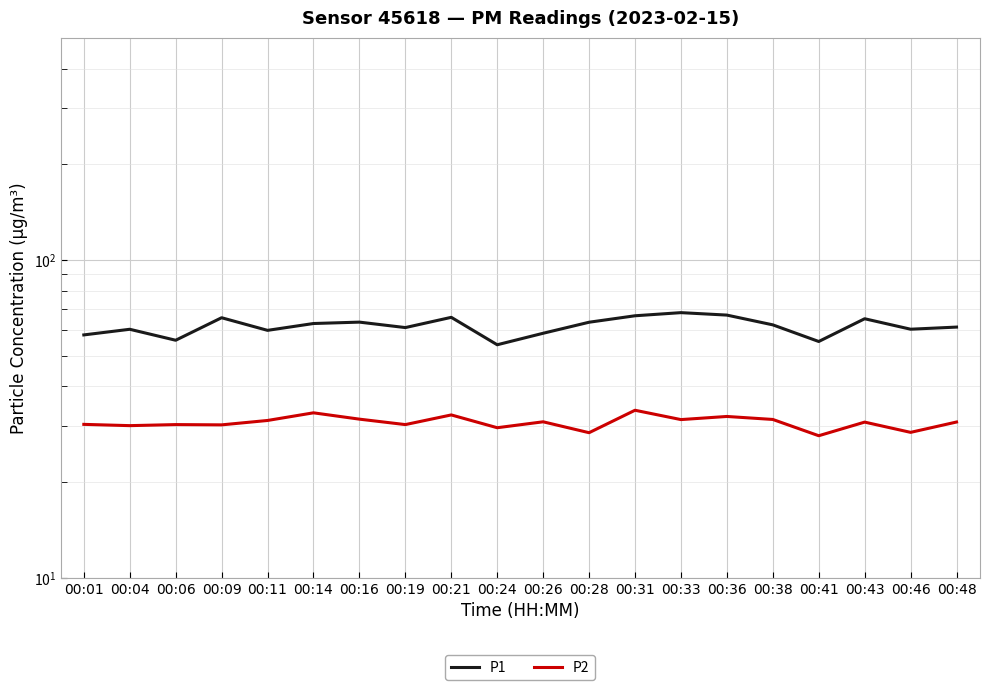

How many lines are shown in the chart?

2